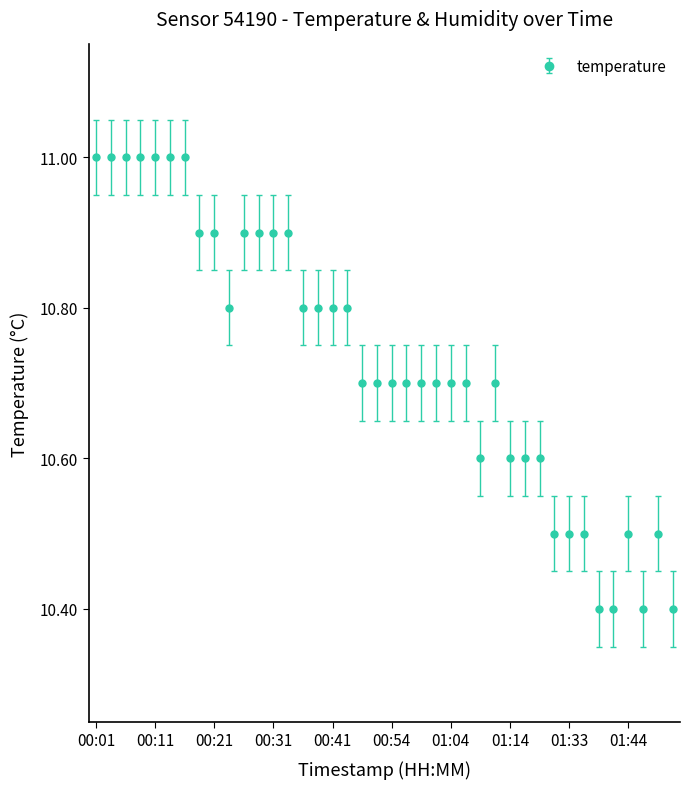

What is the minimum value shown in the chart?

10.4